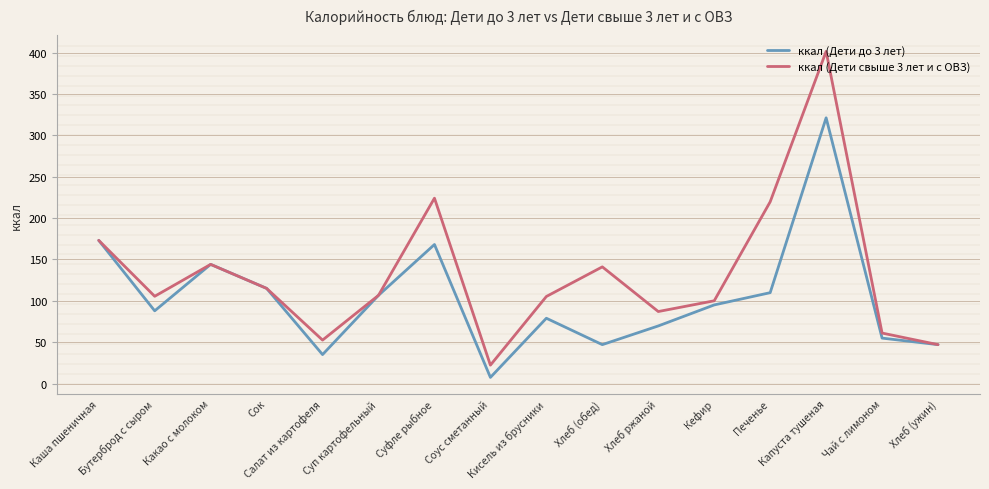

True or false: ккал (Дети до 3 лет) has a value of 96.1 at Какао с молоком.

False